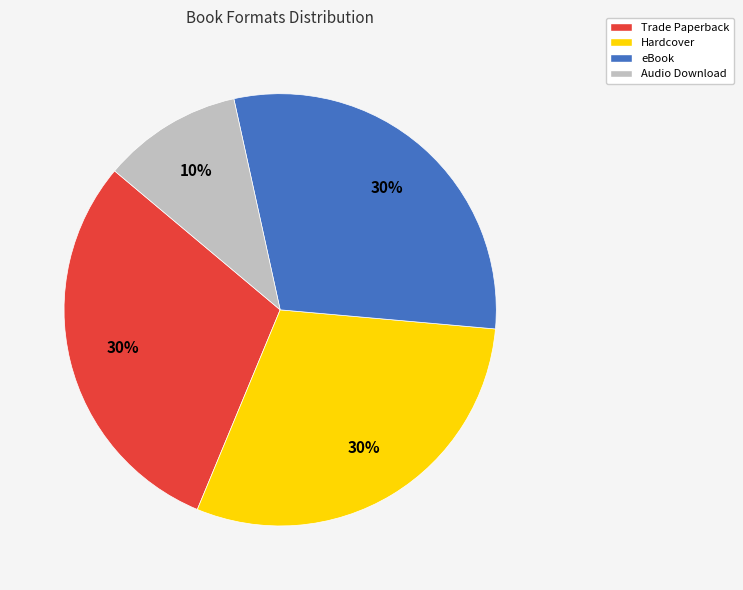

What percentage is the eBook slice, to the nearest percent?

30%